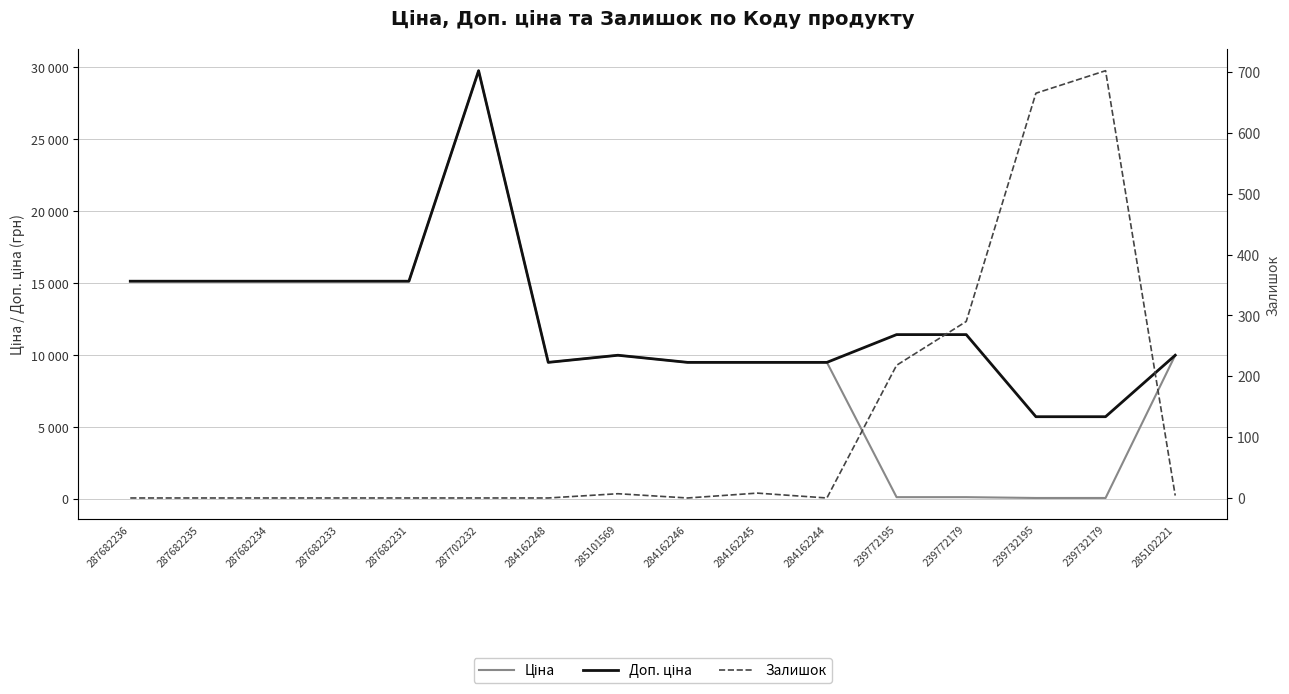

True or false: Ціна and Доп. ціна cross at least once.

False